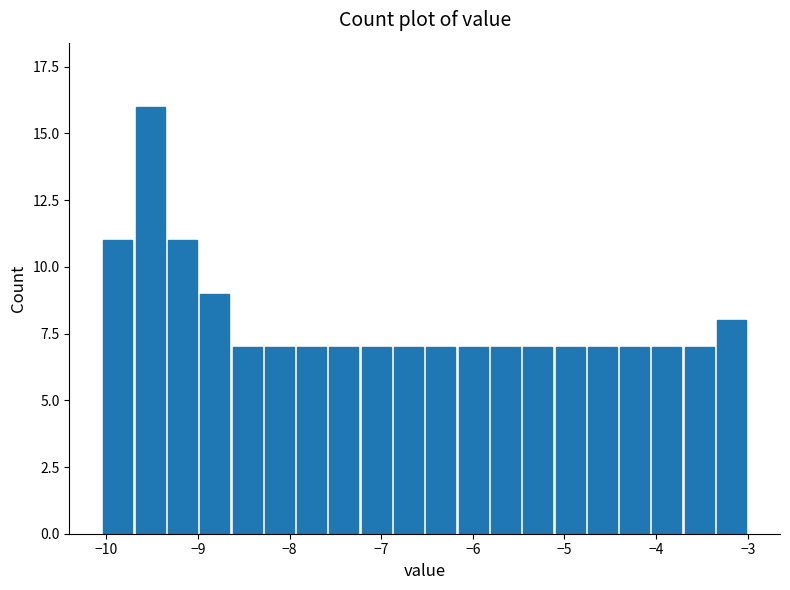

Around what value on the x-axis is the tallest bar? Give the approximate position of its centre, as read against the axis.

-9.5